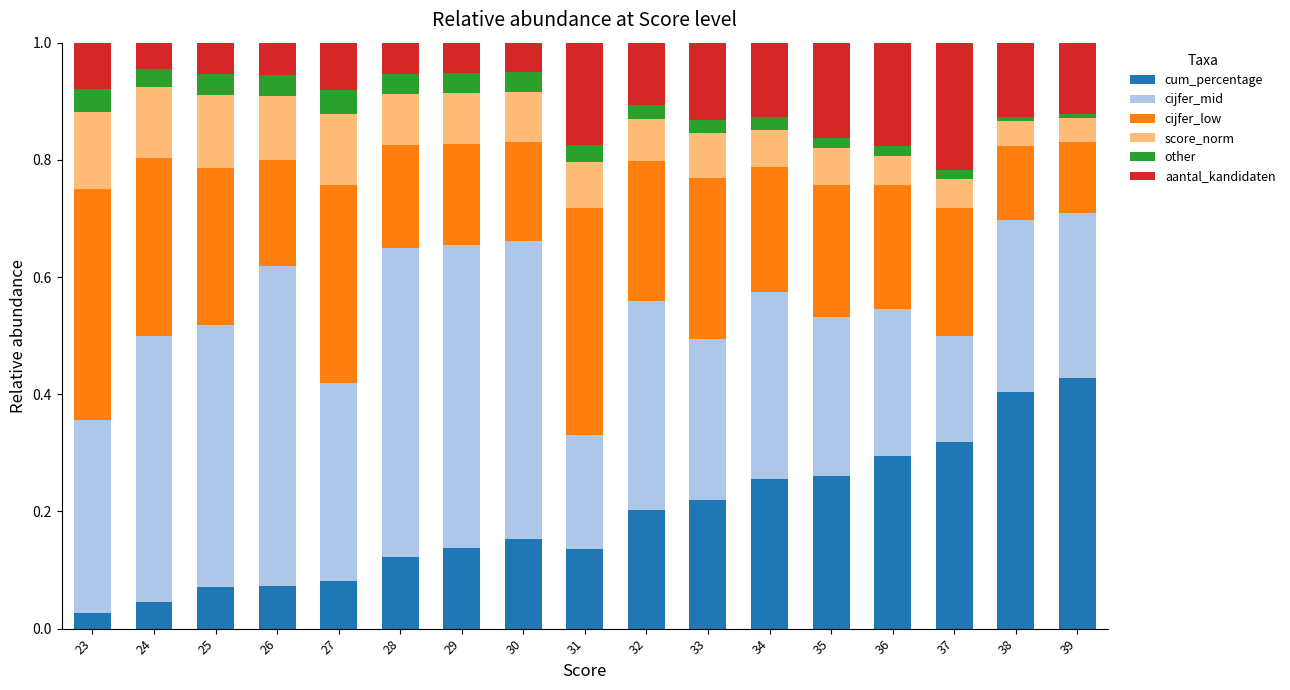

How many distinct data groups are displayed?

6